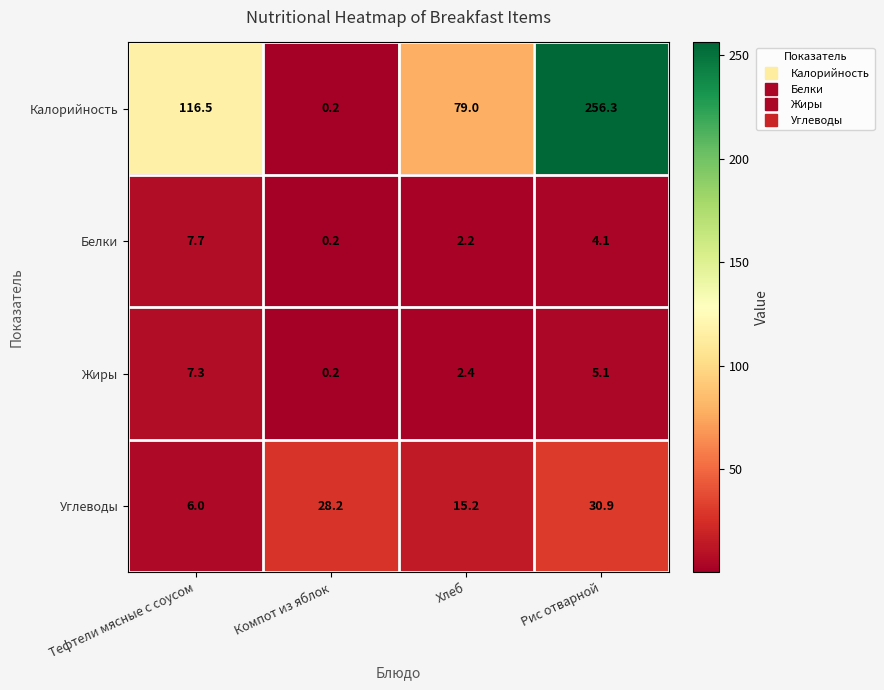

Is it true that Калорийность equals 79.0 at Хлеб?

True